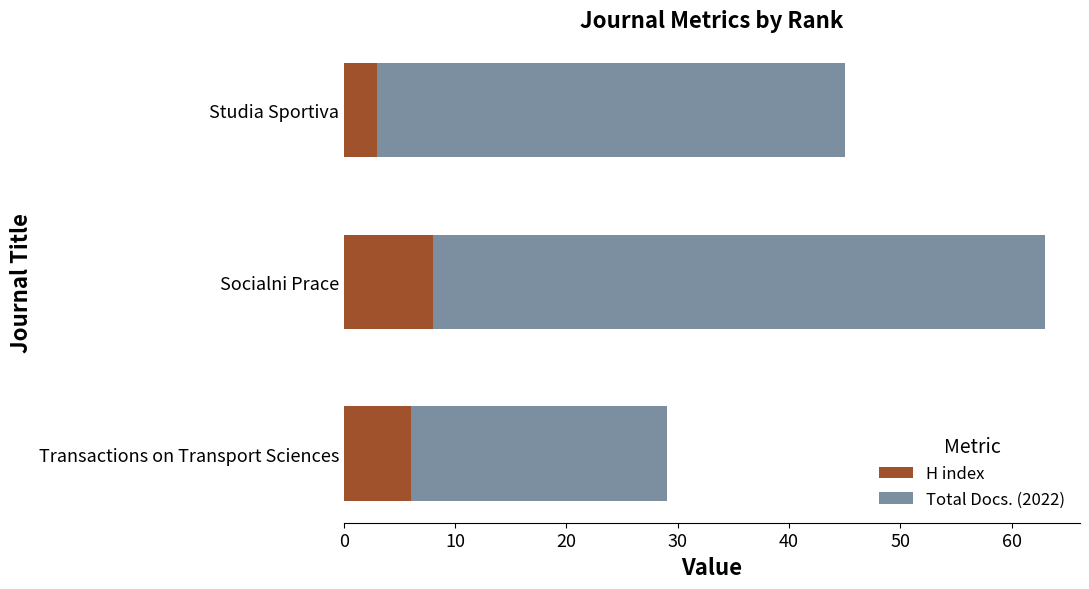

How many data points in H index are less than 6?

1